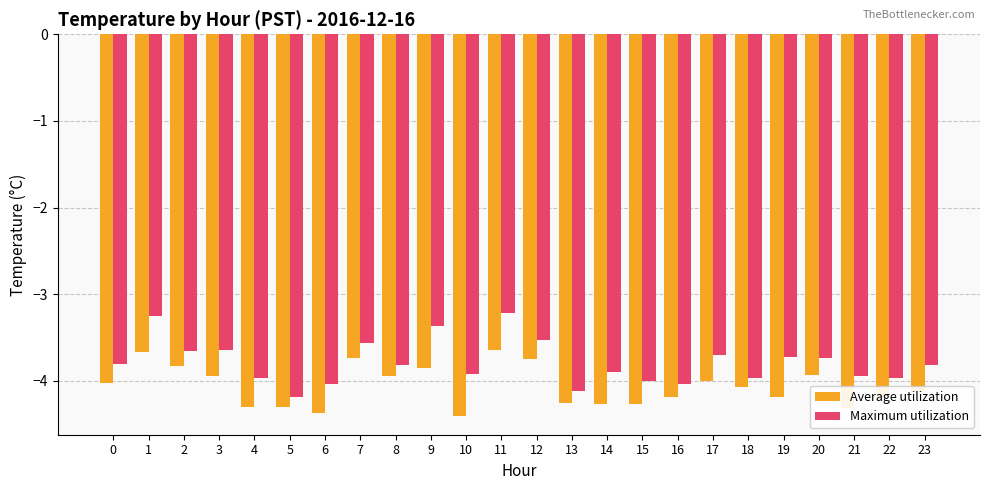

What is the total value across all series at 21?

-8.2